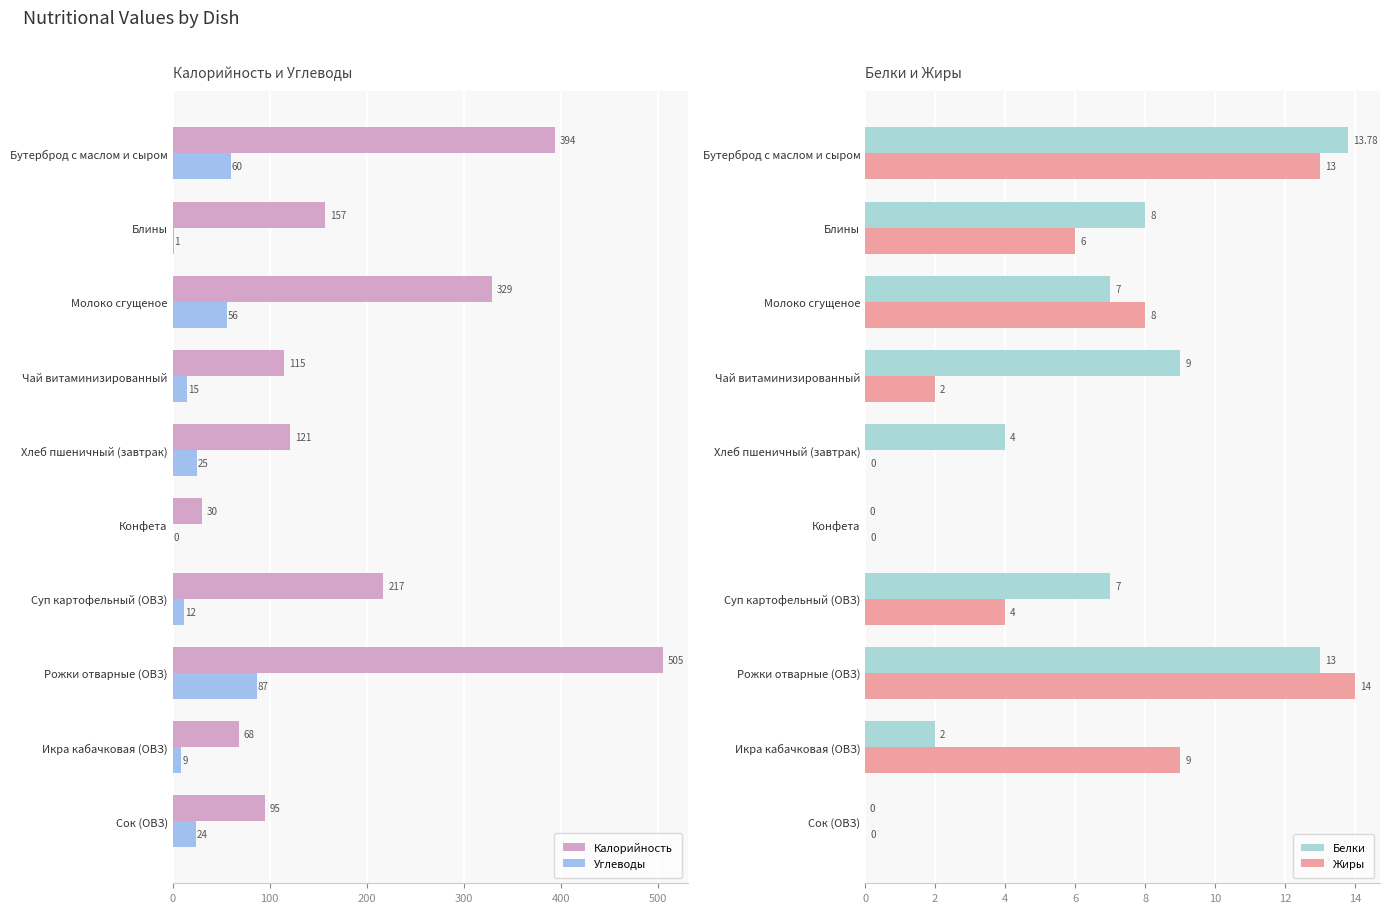

True or false: Углеводы has a value of 1 at Блины.

True